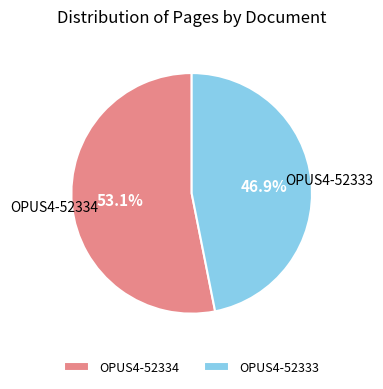

Approximately how many times larger is the value at OPUS4-52333 compared to OPUS4-52334?

0.9